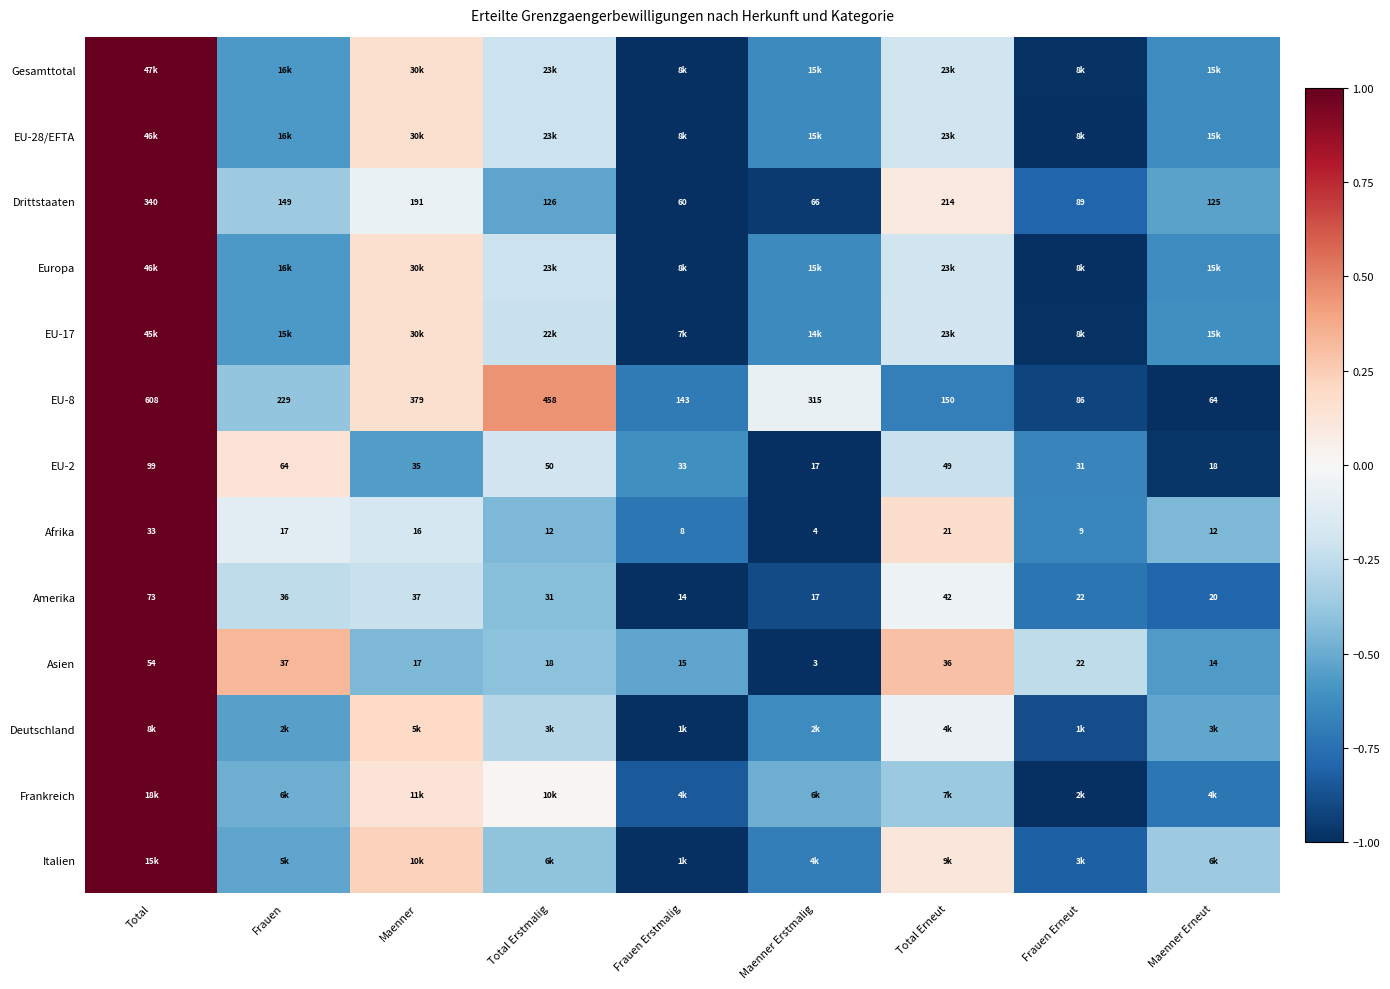

Is the value of Drittstaaten at Total Erstmalig greater than the value of EU-8 at Frauen Erstmalig?

No